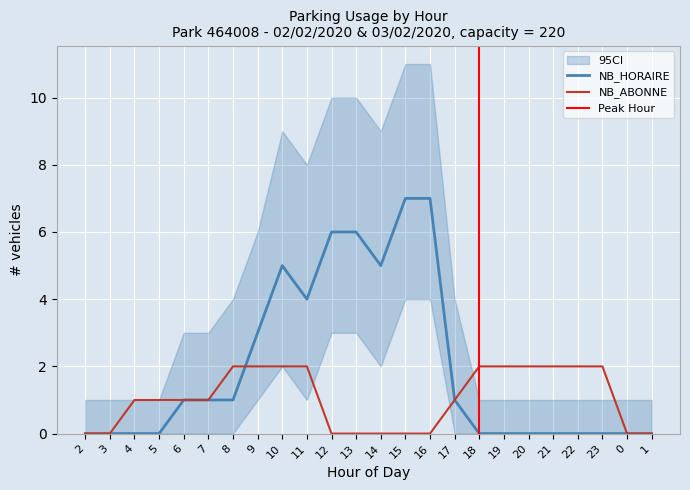

What is the sum of the NB_HORAIRE values at 20 and 6?

1